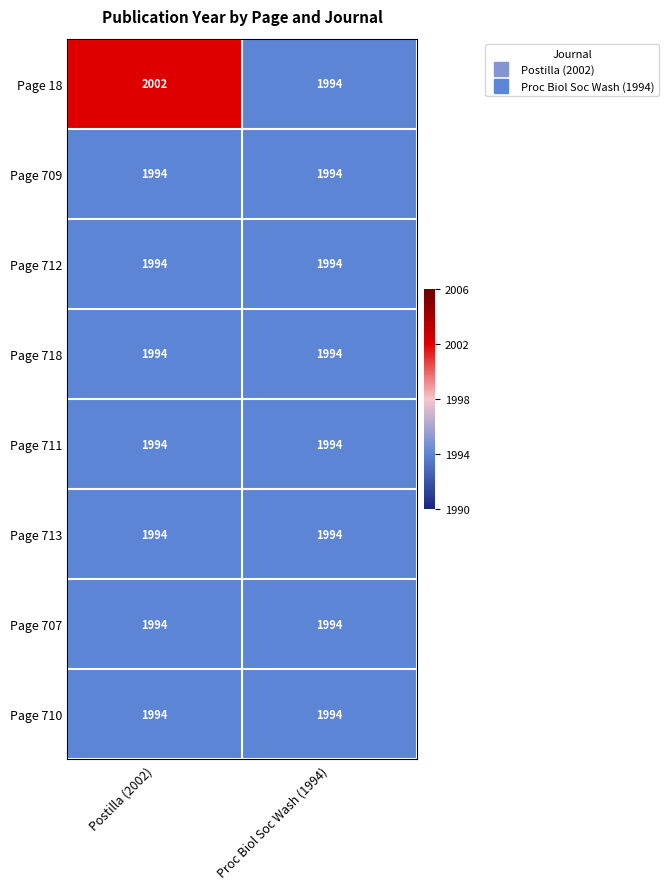

Which series has the largest total across all categories?

Page 18